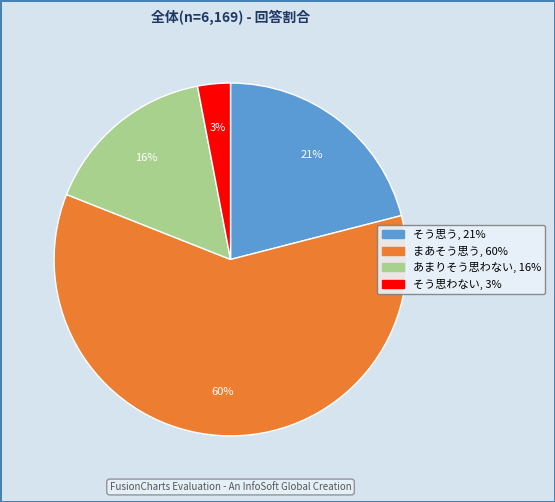

Which category has the biggest portion of the pie?

まあそう思う